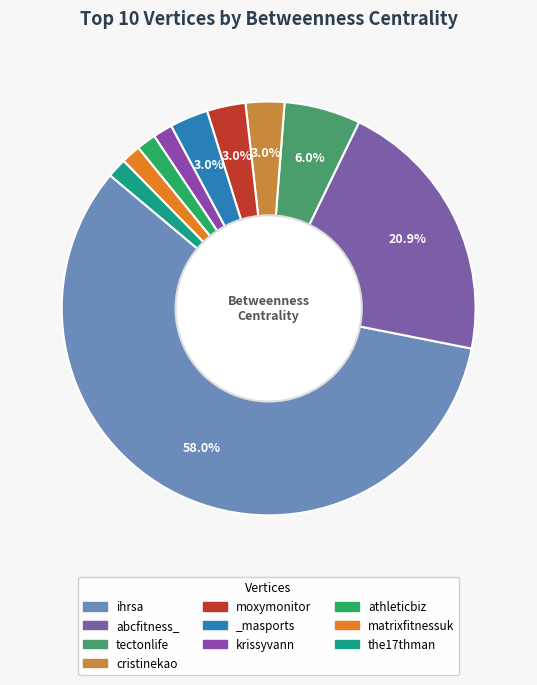

Approximately how many times larger is the value at krissyvann compared to moxymonitor?

0.5